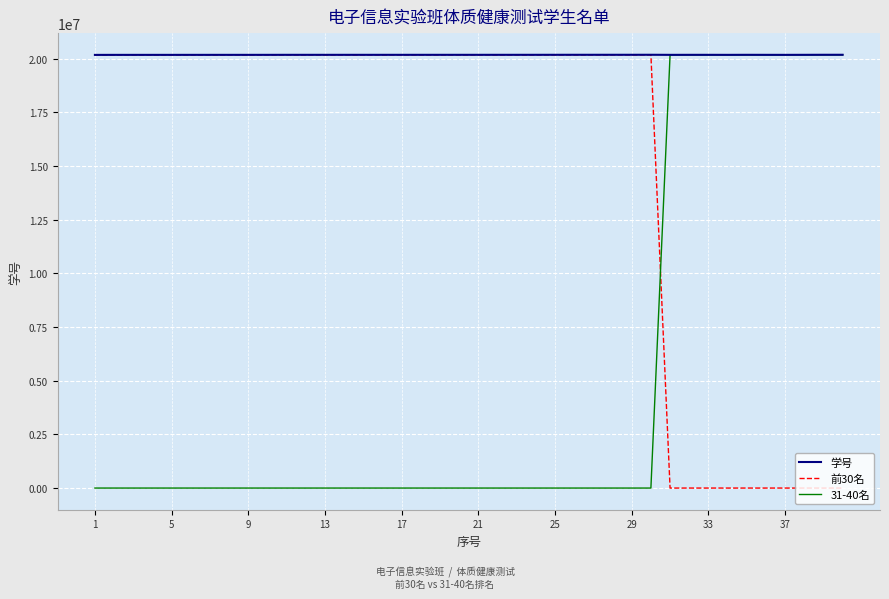

Rank the series by their average value, from lowest to highest.

31-40名, 前30名, 学号